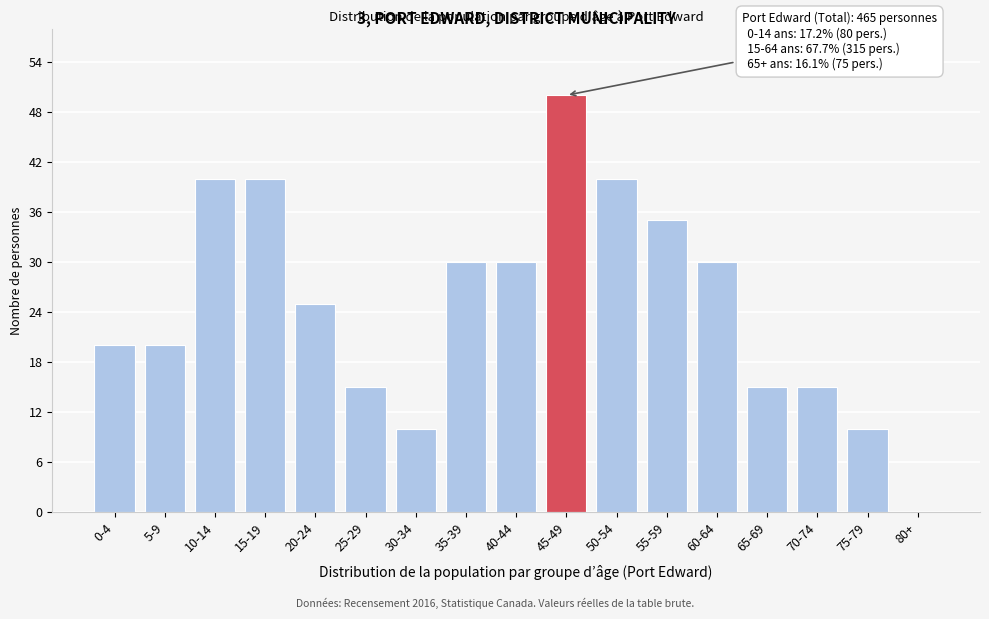

Reading left to right, what are all the values shown in this chart?

0-4=20	5-9=20	10-14=40	15-19=40	20-24=25	25-29=15	30-34=10	35-39=30	40-44=30	45-49=50	50-54=40	55-59=35	60-64=30	65-69=15	70-74=15	75-79=10	80+=0